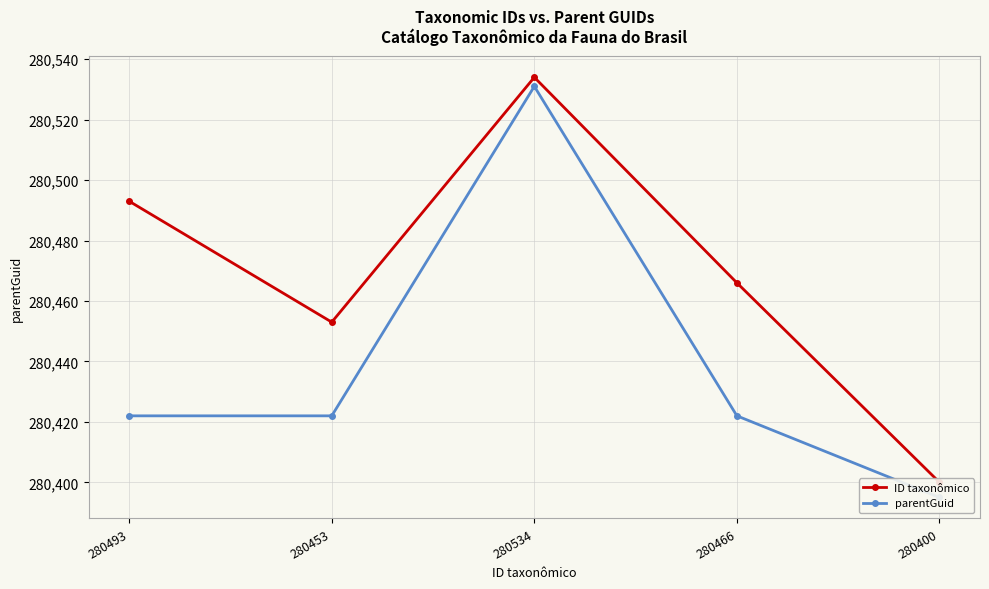

Rank the series by their average value, from lowest to highest.

parentGuid, ID taxonômico